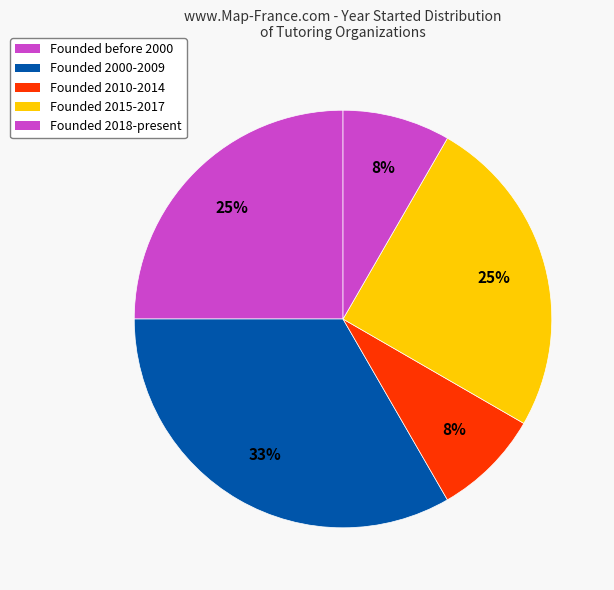

Is there any slice that represents more than half of the pie?

No